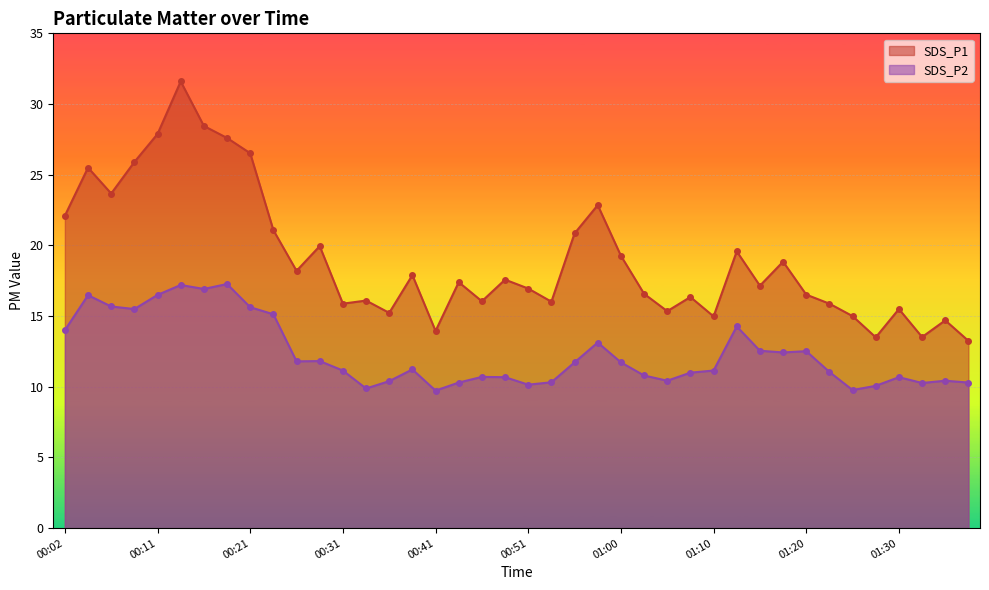

What are all the series names shown in the legend?

SDS_P1, SDS_P2